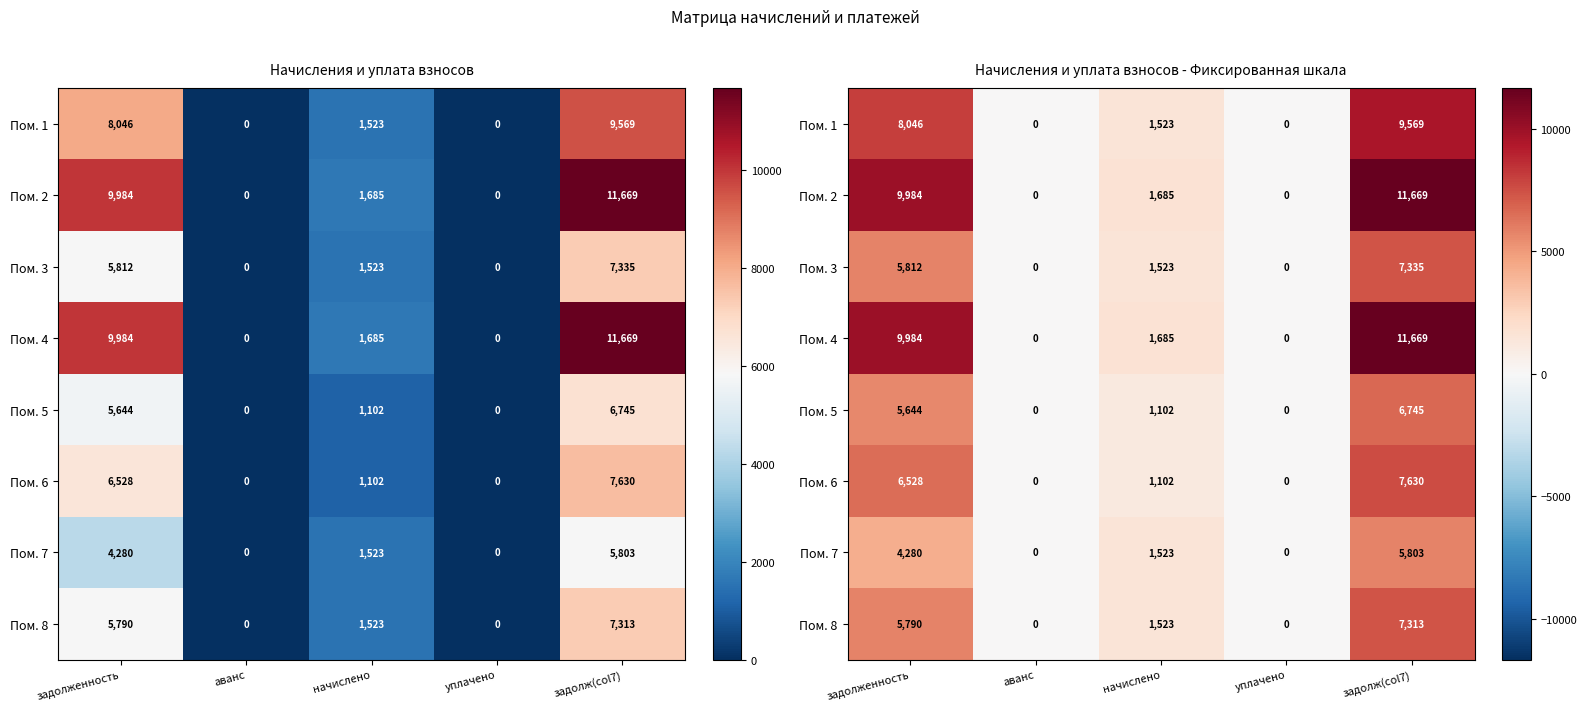

What is the difference between the second highest and minimum values in the Пом. 3 series?

5812.1